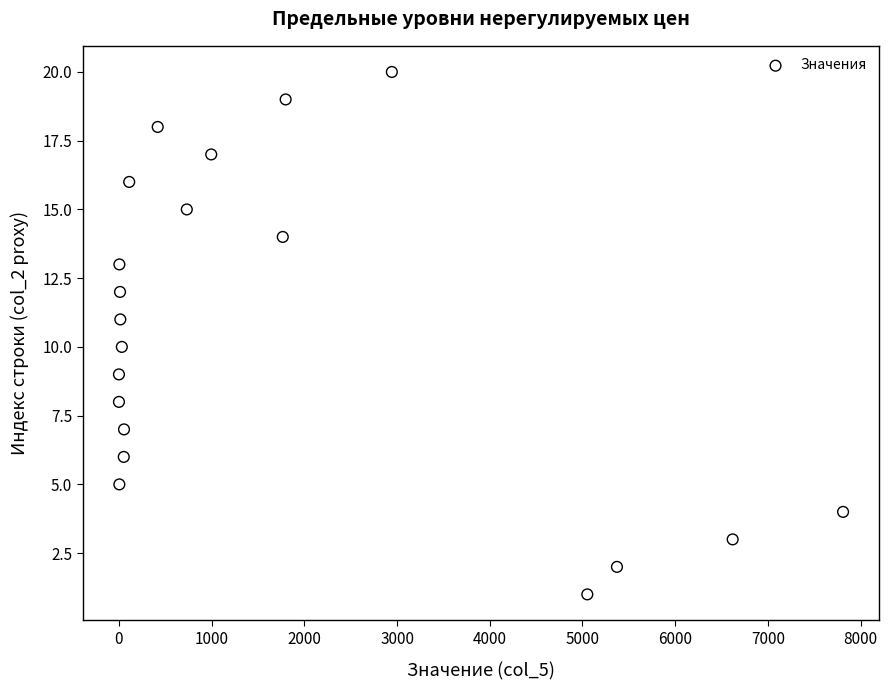

What is the range of Y values (max minus min)?

19